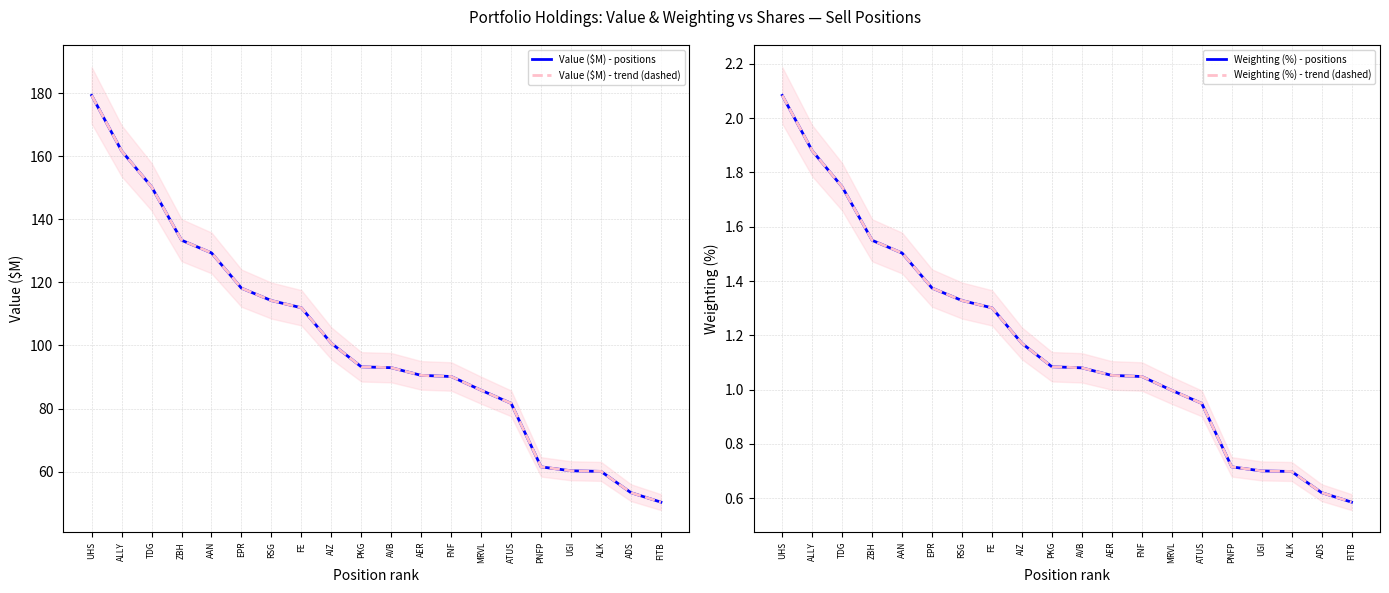

What is the maximum value shown in the chart?

179.3